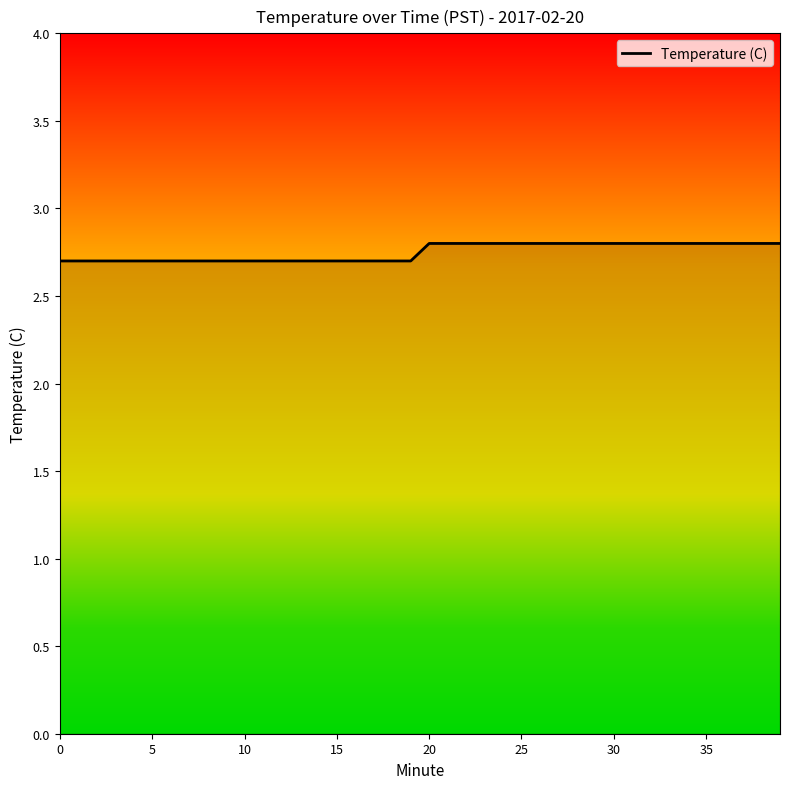

What is the maximum value shown in the chart?

2.8